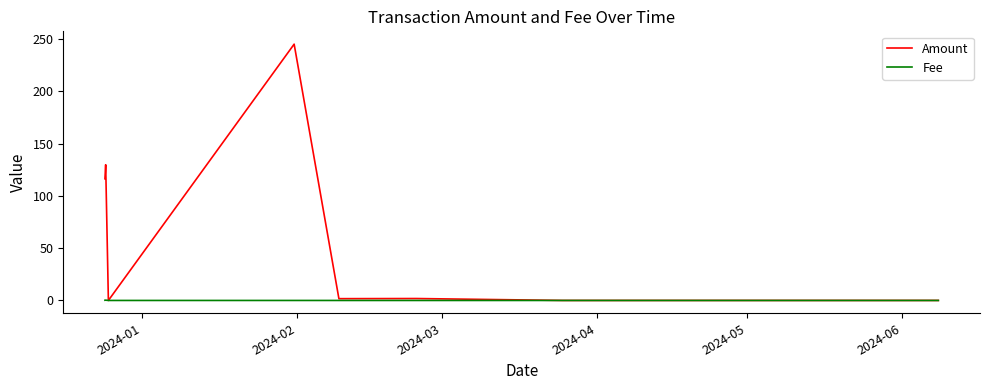

Which series has the largest total across all categories?

Amount